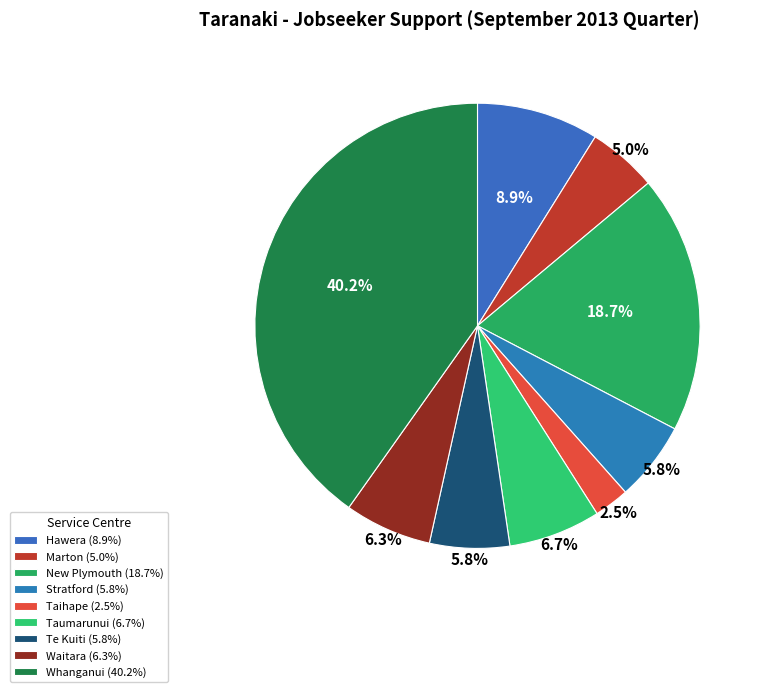

To the nearest percent, what is the combined percentage of Waitara and Taihape?

9%